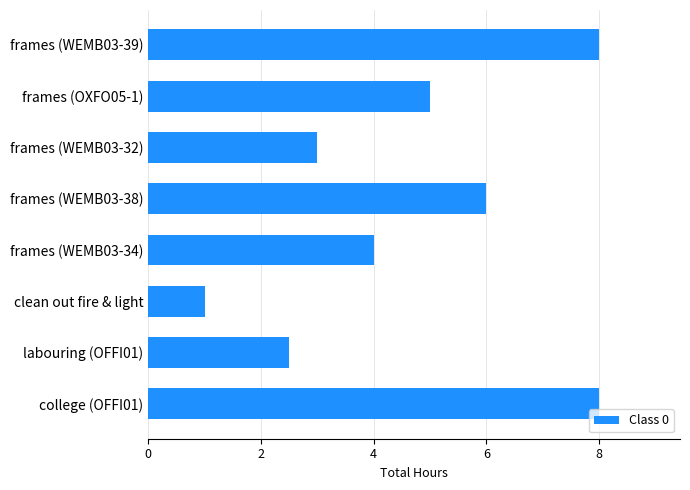

Reading top to bottom, transcribe all the data shown in this chart.

8.0	5.0	3.0	6.0	4.0	1.0	2.5	8.0